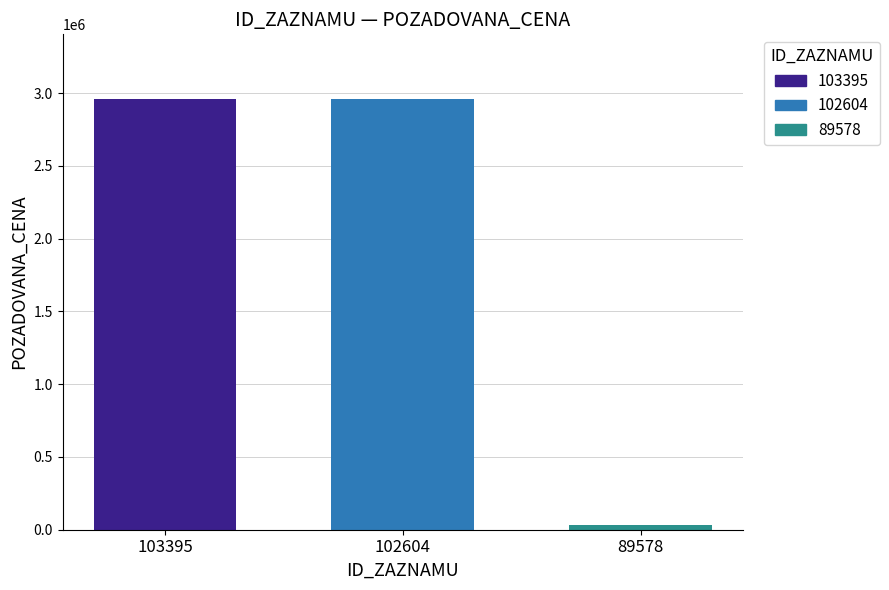

Is it true that 102604 equals 2960000 at 102604?

True